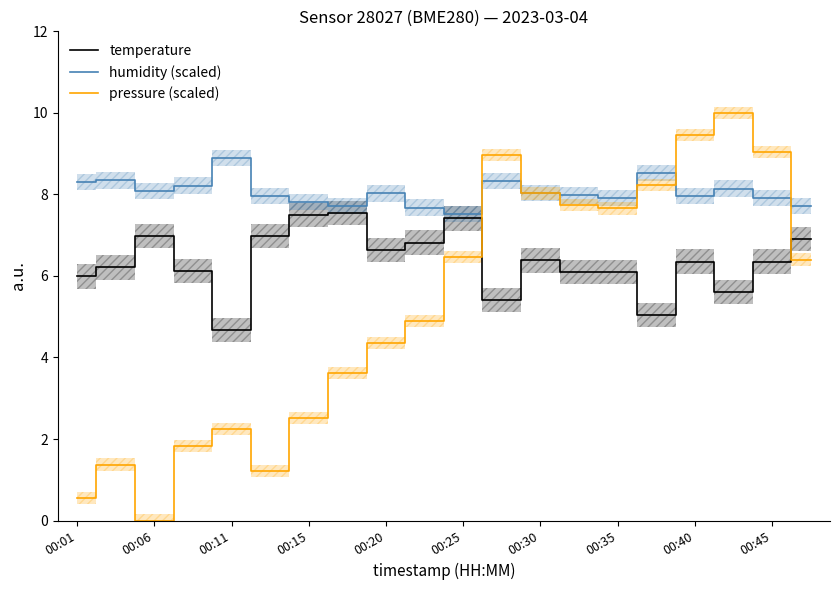

What is the average value of the temperature series?

6.4